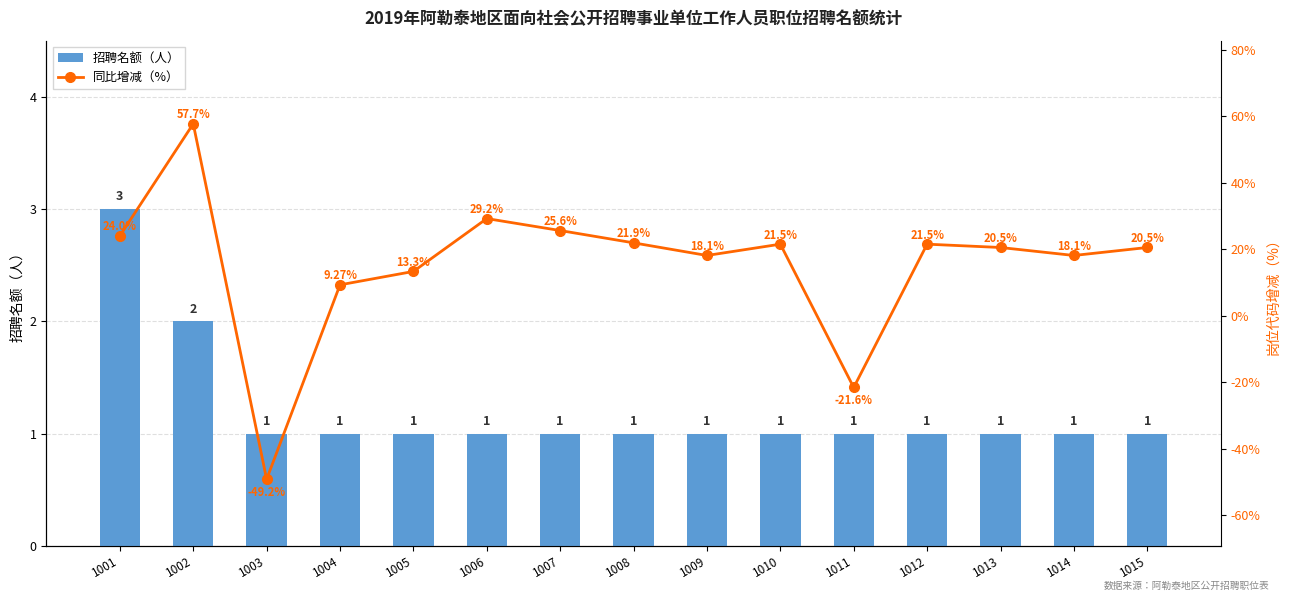

Is the value of 同比增减（%） at 1009 greater than the value of 招聘名额（人） at 1001?

Yes